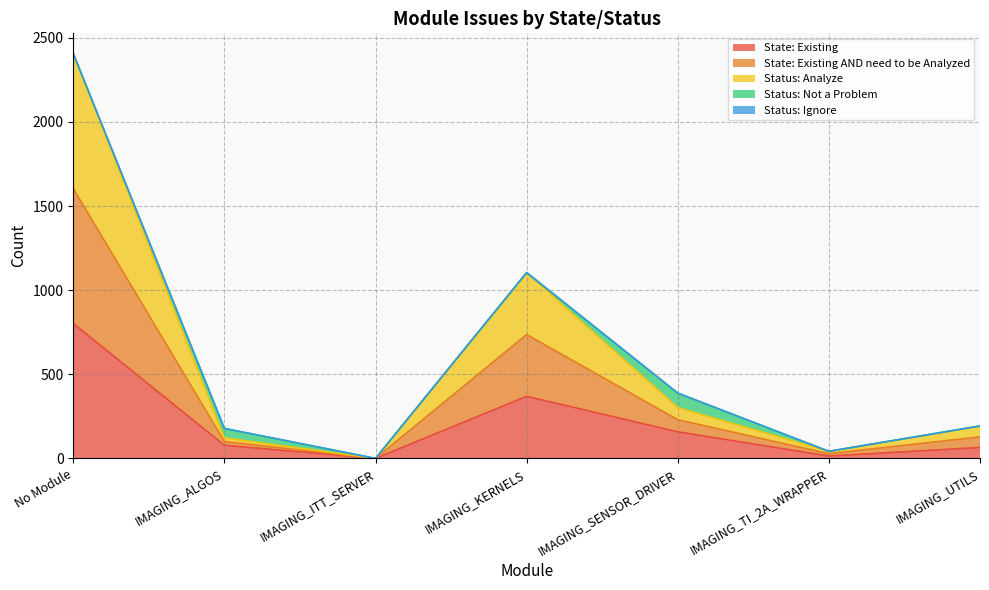

How many values in the State: Existing AND need to be Analyzed series exceed 191?

3